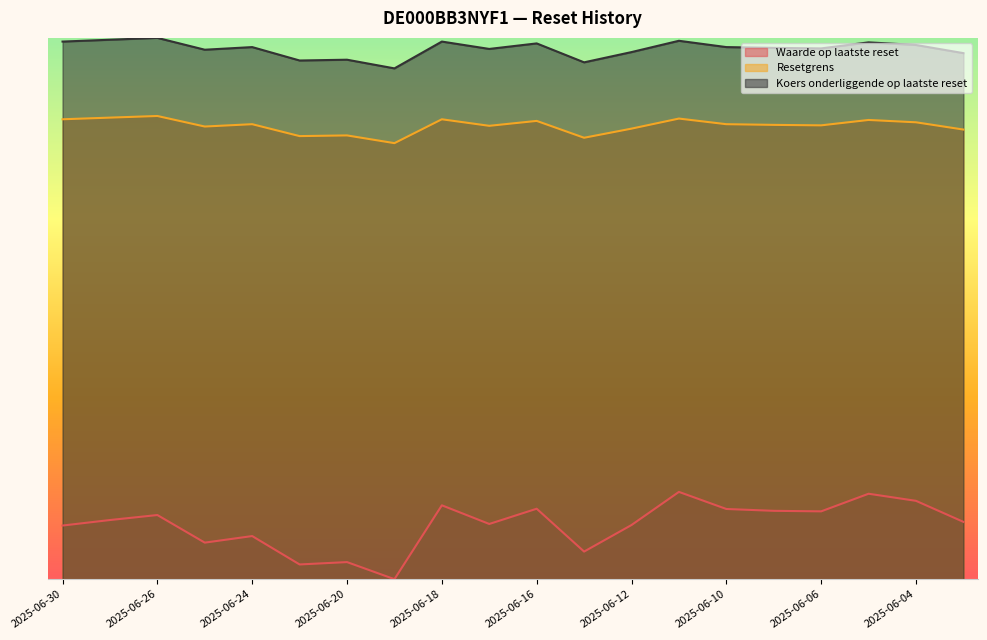

Rank the series by their average value, from lowest to highest.

Waarde op laatste reset, Resetgrens, Koers onderliggende op laatste reset